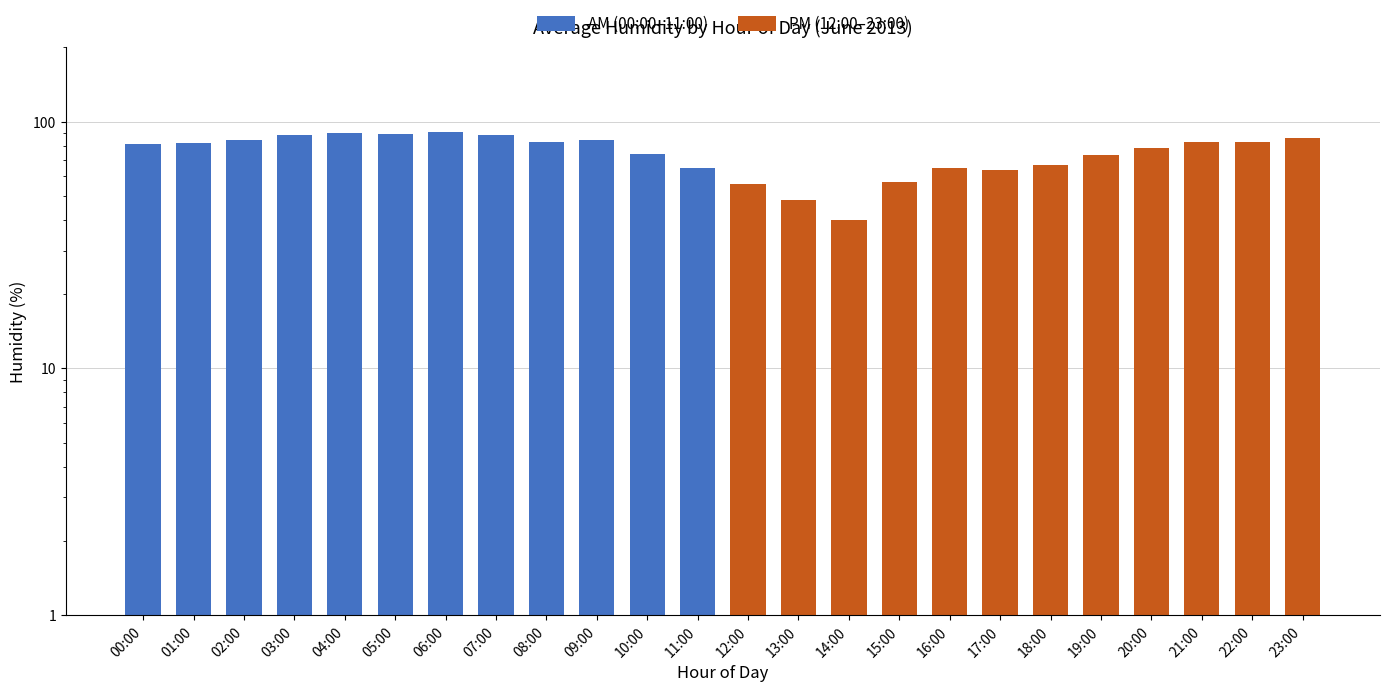

What is the value of the AM (00:00–11:00) bar at the 6th from the left?

89